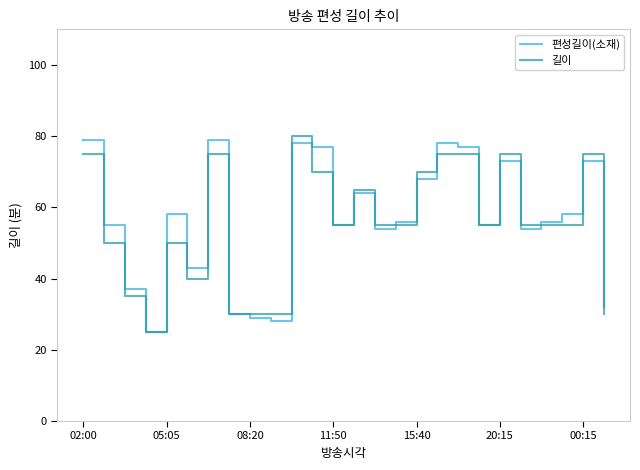

Which series has the largest total across all categories?

편성길이(소재)